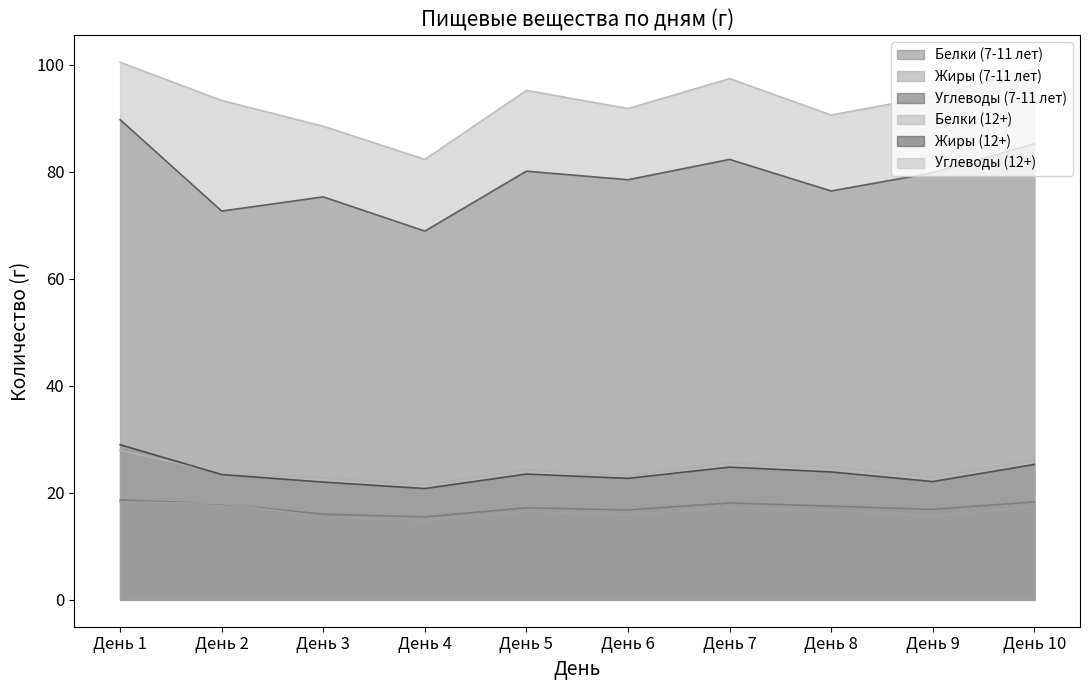

What is the lowest value of the Углеводы (12+) series?

82.3